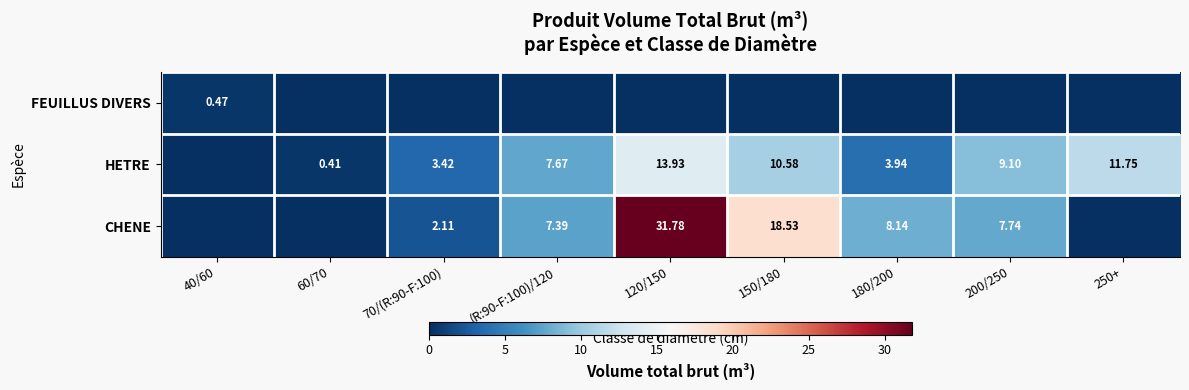

List the series in order of their peak value, lowest first.

FEUILLUS DIVERS, HETRE, CHENE